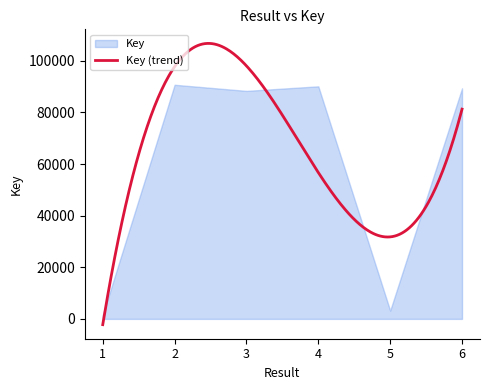

What is the average value?

60560